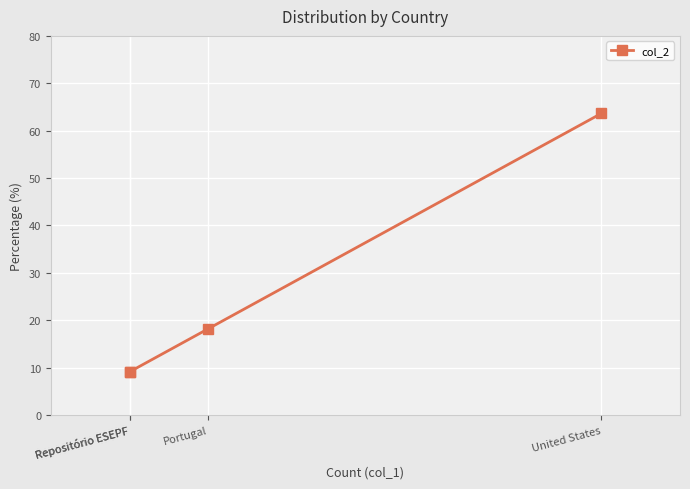

Between United States and Repositório ESEPF, which is larger?

United States